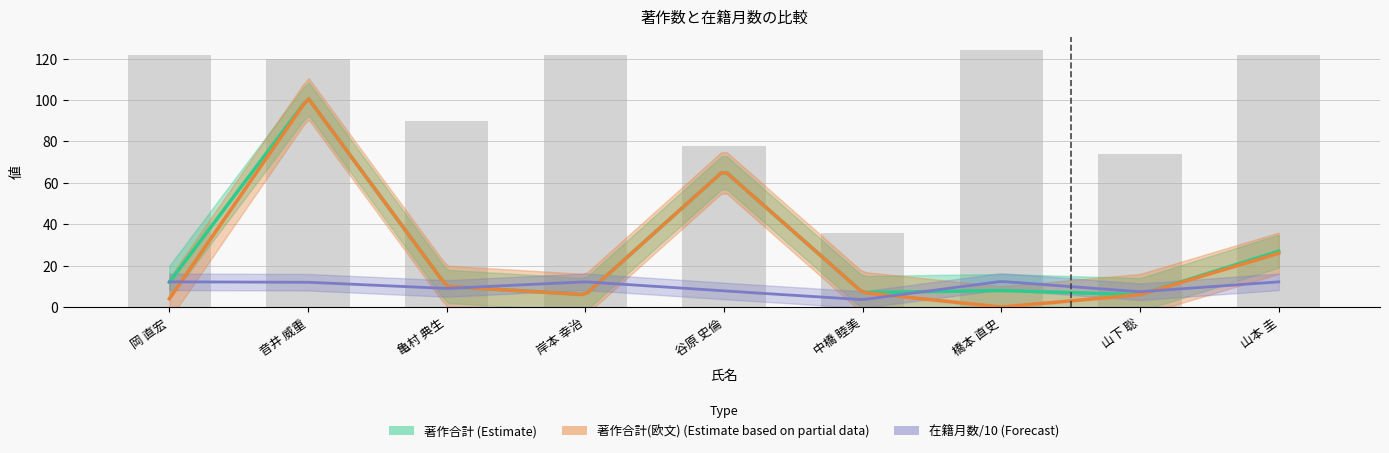

Where does the 著作合計 series first go above 10?

岡 直宏